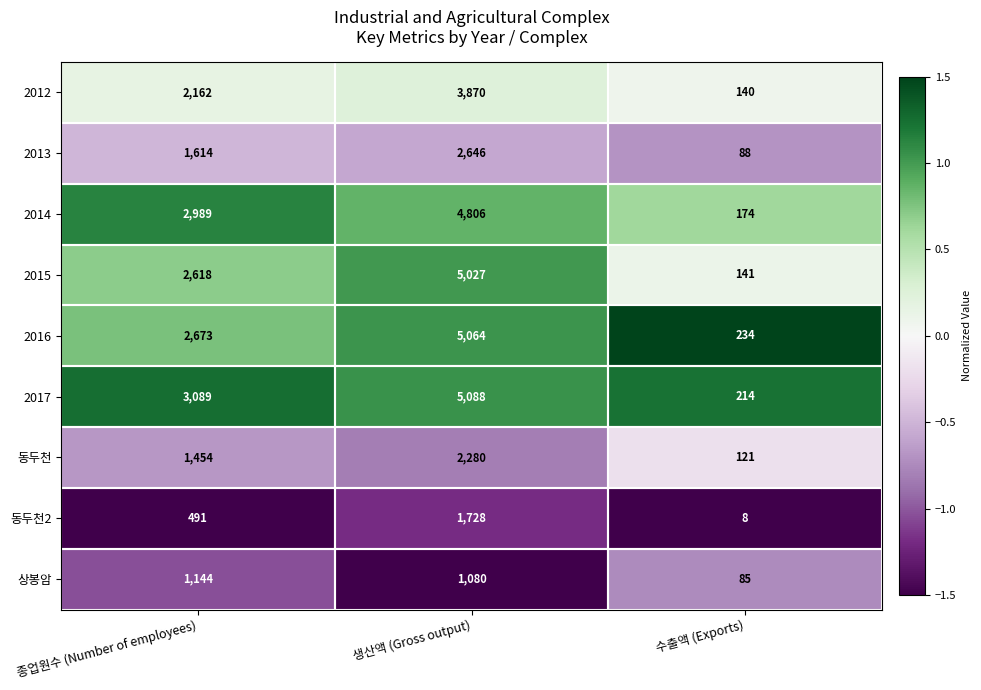

What is the average value of the 2017 series?

2797